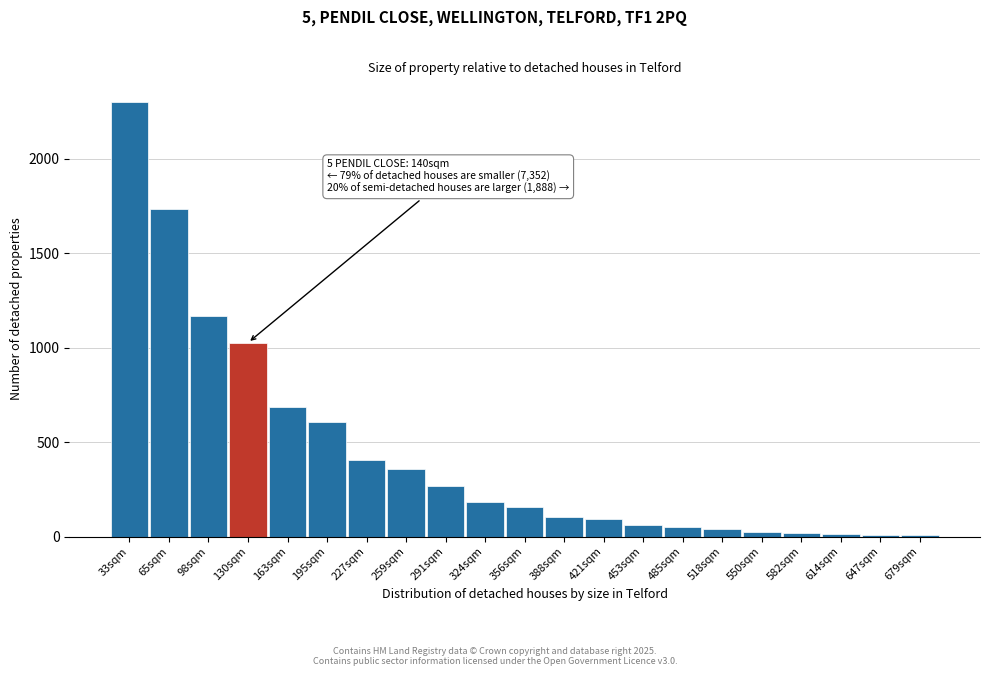

Approximately how many times larger is the value at 388sqm compared to 227sqm?

0.3